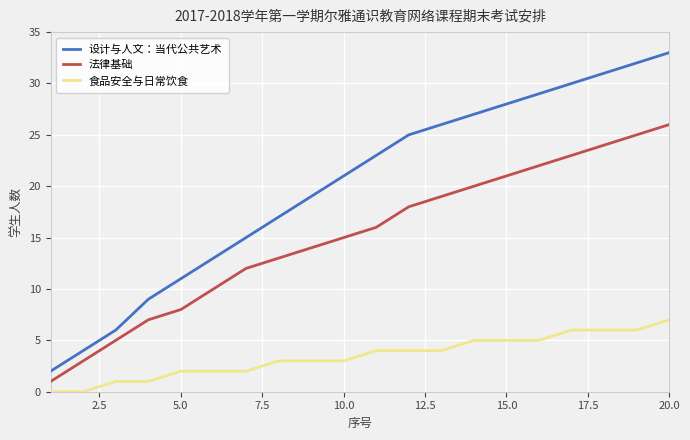

Which series has the largest range (max minus min)?

设计与人文：当代公共艺术